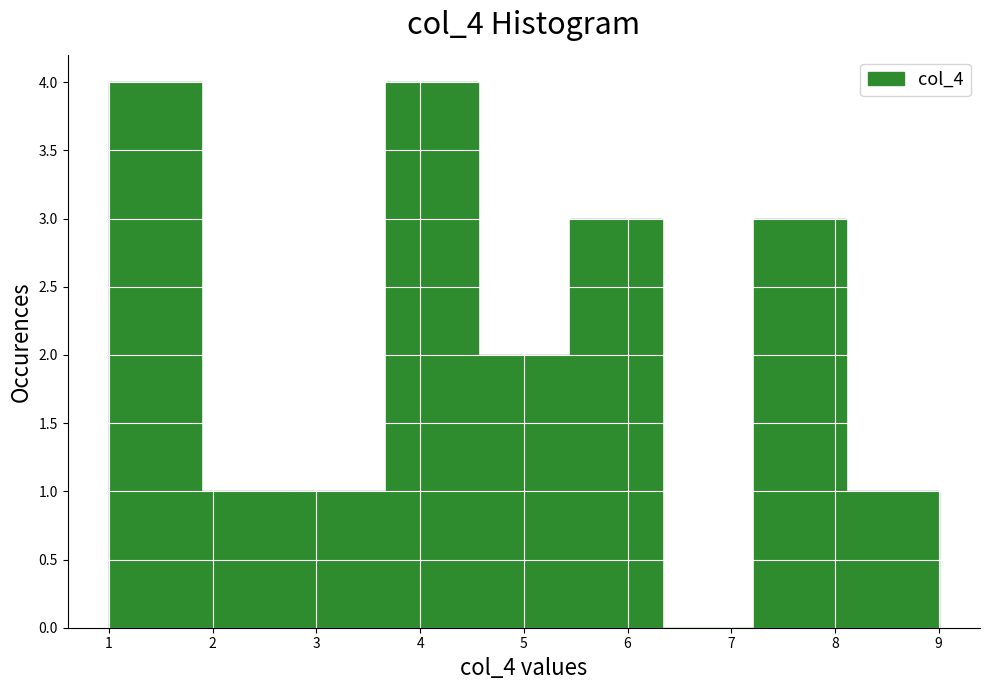

What is the height of the bar covering 4.6 to 5.4 on the x-axis? Neither the bar edges nor the heights are printed on the chart, so give them approximately, as read against the axes.

2